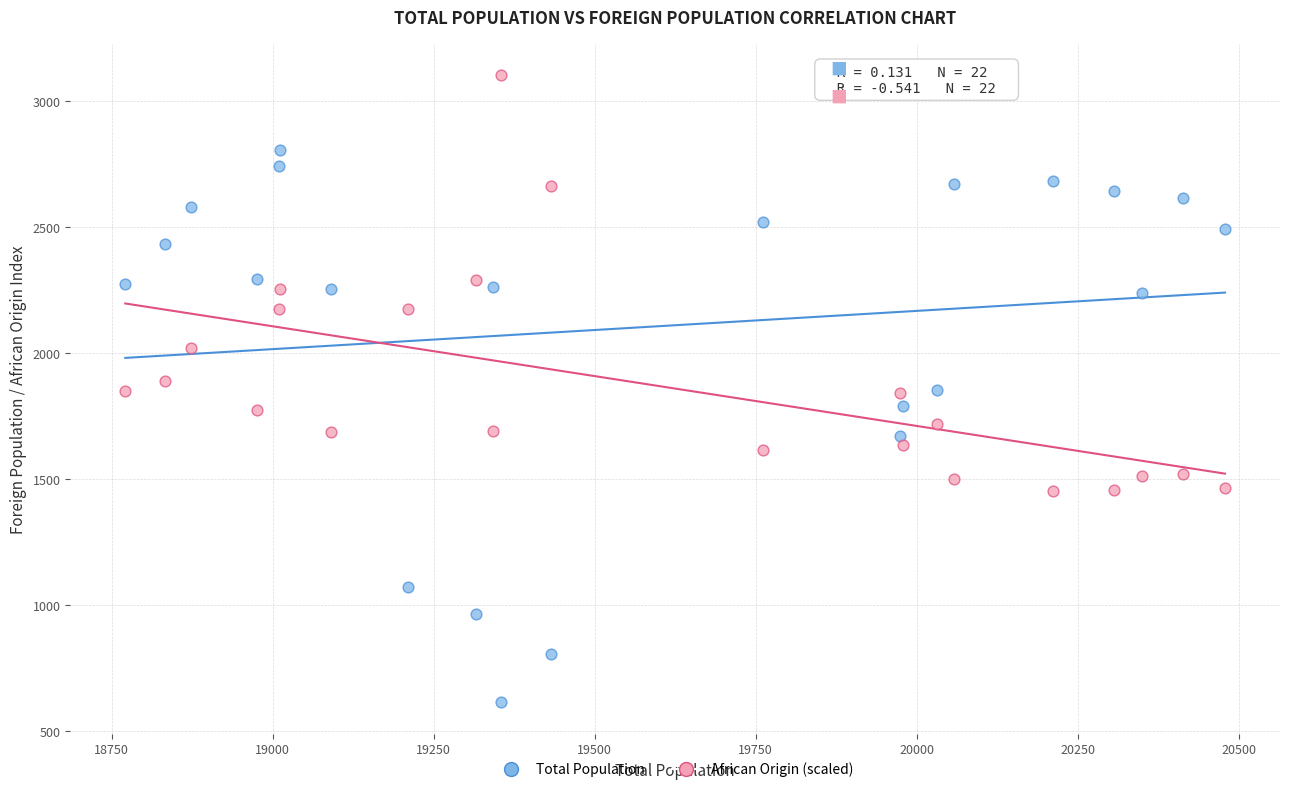

Which series has the widest spread of Y values?

Total Population